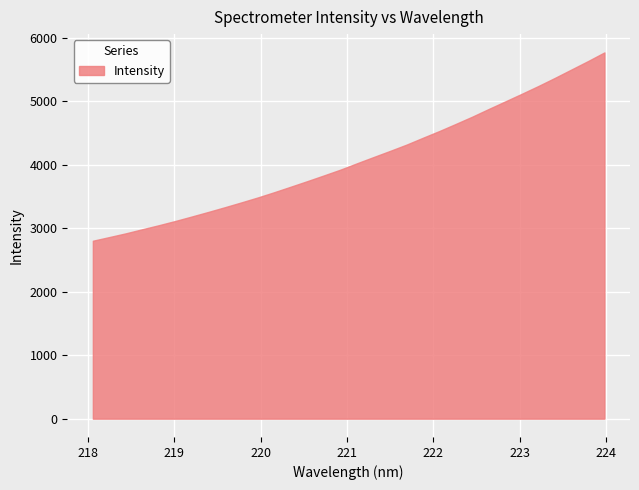

What is the sum of the values at 218.6332 and 223.0264?

8105.2